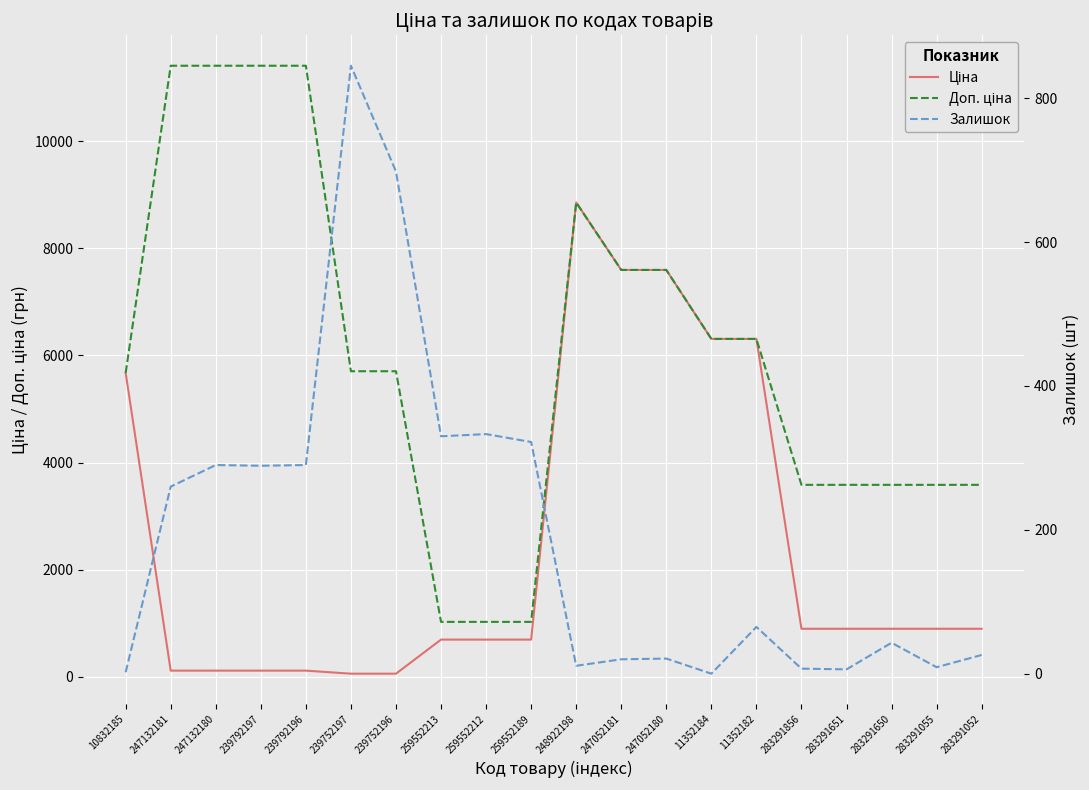

What is the greatest value displayed?

11410.0